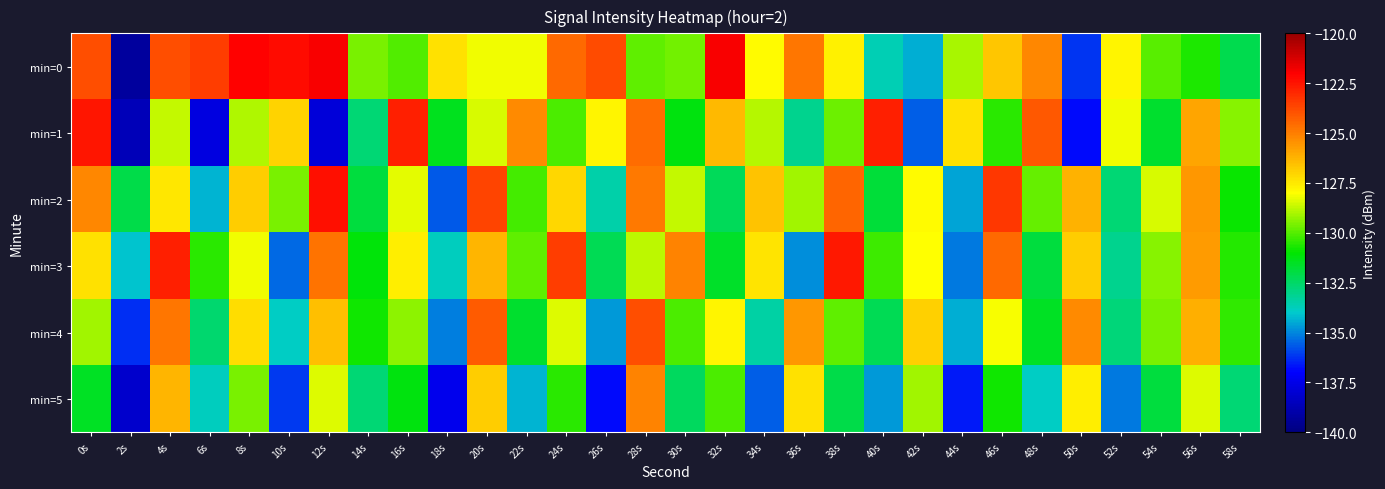

Reading left to right, list all the values displayed in this chart.

min=0: 0s=-123.8	2s=-139.3	4s=-123.9	6s=-123.5	8s=-122.0	10s=-122.3	12s=-121.9	14s=-129.5	16s=-130.0	18s=-127.3	20s=-128.2	22s=-128.2	24s=-124.5	26s=-123.8	28s=-129.9	30s=-129.7	32s=-121.9	34s=-127.9	36s=-124.8	38s=-127.7	40s=-133.7	42s=-134.4	44s=-129.0	46s=-126.7	48s=-125.2	50s=-136.2	52s=-127.8	54s=-130.0	56s=-130.7	58s=-132.1
min=1: 0s=-122.6	2s=-138.6	4s=-128.7	6s=-137.7	8s=-129.0	10s=-127.0	12s=-137.9	14s=-132.7	16s=-122.7	18s=-131.4	20s=-128.5	22s=-125.3	24s=-130.1	26s=-127.8	28s=-124.6	30s=-131.2	32s=-126.4	34s=-128.9	36s=-133.1	38s=-129.7	40s=-122.8	42s=-135.6	44s=-127.3	46s=-130.5	48s=-124.1	50s=-136.8	52s=-128.2	54s=-131.7	56s=-125.9	58s=-129.4
min=2: 0s=-125.2	2s=-132.1	4s=-127.5	6s=-134.3	8s=-126.8	10s=-129.6	12s=-122.4	14s=-131.9	16s=-128.3	18s=-135.7	20s=-123.6	22s=-130.2	24s=-127.1	26s=-133.5	28s=-124.9	30s=-128.7	32s=-132.3	34s=-126.6	36s=-129.1	38s=-124.4	40s=-131.8	42s=-127.9	44s=-134.6	46s=-123.3	48s=-129.8	50s=-126.2	52s=-132.7	54s=-128.5	56s=-125.6	58s=-130.9
min=3: 0s=-127.3	2s=-134.1	4s=-122.8	6s=-130.5	8s=-128.2	10s=-135.4	12s=-124.7	14s=-131.1	16s=-127.6	18s=-133.8	20s=-126.3	22s=-129.9	24s=-123.5	26s=-132.2	28s=-128.8	30s=-125.1	32s=-131.6	34s=-127.4	36s=-134.9	38s=-122.6	40s=-130.3	42s=-128.0	44s=-135.2	46s=-124.5	48s=-131.9	50s=-126.8	52s=-133.1	54s=-129.4	56s=-125.7	58s=-130.6
min=4: 0s=-129.1	2s=-136.3	4s=-124.8	6s=-132.6	8s=-127.2	10s=-133.9	12s=-126.5	14s=-130.8	16s=-129.3	18s=-135.1	20s=-124.2	22s=-131.7	24s=-128.4	26s=-134.7	28s=-123.9	30s=-130.1	32s=-127.8	34s=-133.4	36s=-125.6	38s=-129.9	40s=-132.2	42s=-126.9	44s=-134.4	46s=-128.1	48s=-131.5	50s=-125.3	52s=-132.8	54s=-129.6	56s=-126.1	58s=-130.4
min=5: 0s=-131.5	2s=-138.2	4s=-126.3	6s=-133.8	8s=-129.6	10s=-136.1	12s=-128.4	14s=-132.7	16s=-131.2	18s=-137.4	20s=-126.8	22s=-134.3	24s=-130.5	26s=-136.8	28s=-125.1	30s=-132.4	32s=-130.1	34s=-135.6	36s=-127.3	38s=-132.1	40s=-134.7	42s=-129.1	44s=-136.6	46s=-130.8	48s=-133.9	50s=-127.6	52s=-135.2	54s=-131.9	56s=-128.4	58s=-132.7